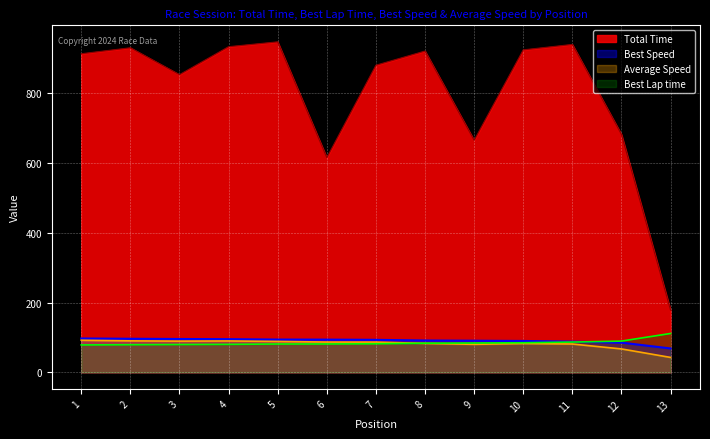

How many times do Best Speed and Best Lap time cross each other?

1